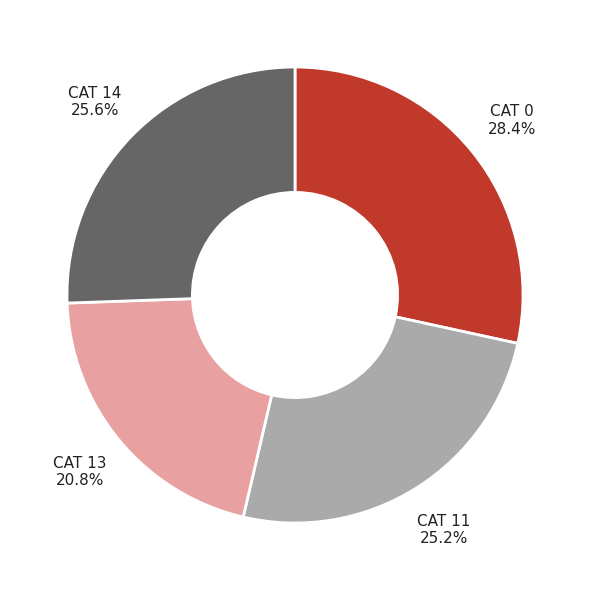

Is there any slice that represents more than half of the pie?

No